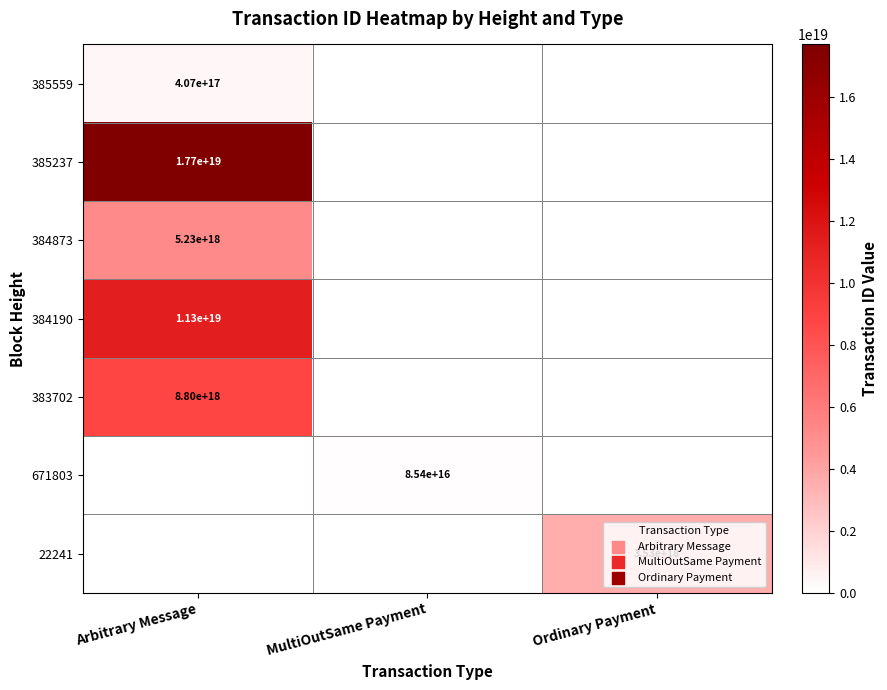

The value of 385559 at Arbitrary Message is 407000000000000000. True or false?

True